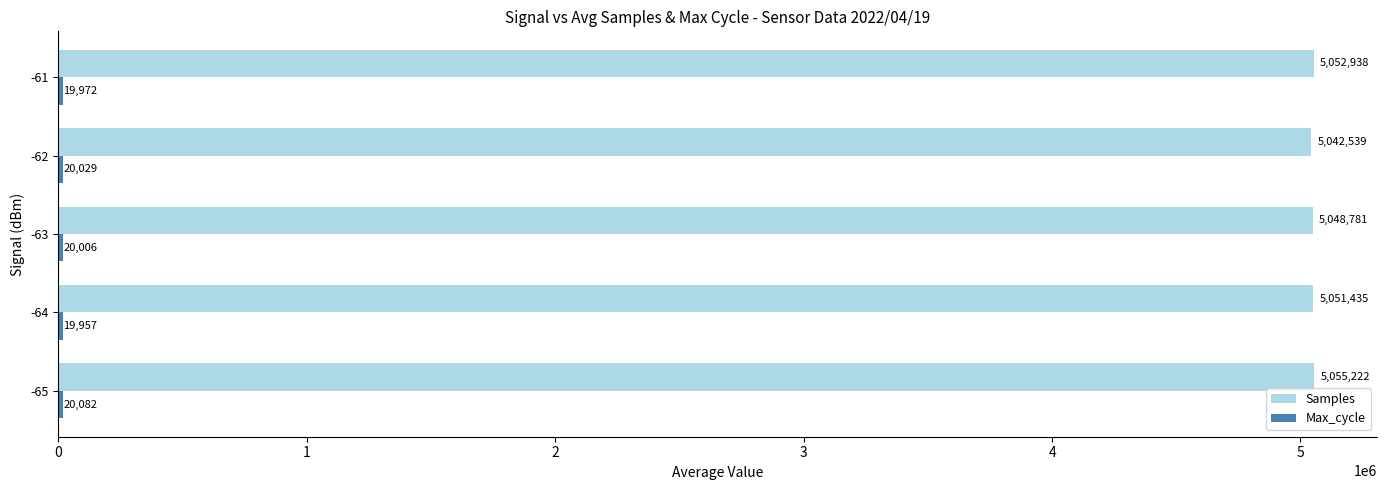

How many categories are shown in the chart?

5